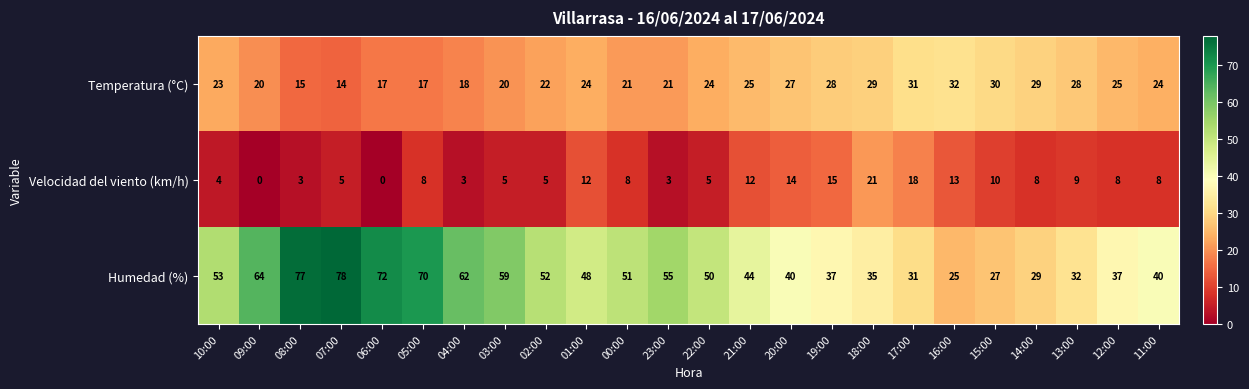

Rank the series by their average value, from lowest to highest.

Velocidad del viento (km/h), Temperatura (°C), Humedad (%)